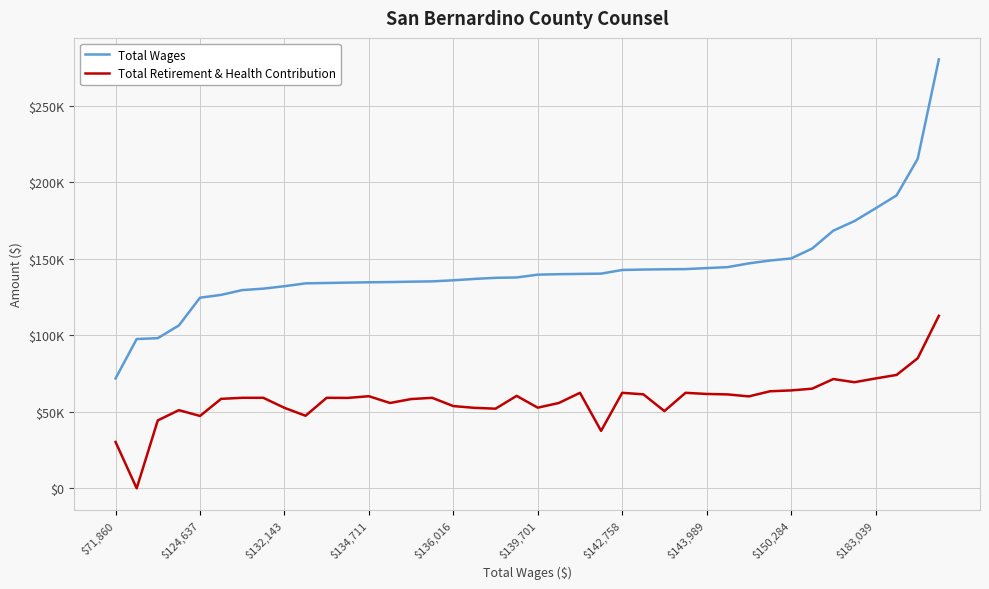

Rank the series by their maximum value, from lowest to highest.

Total Retirement & Health Contribution, Total Wages